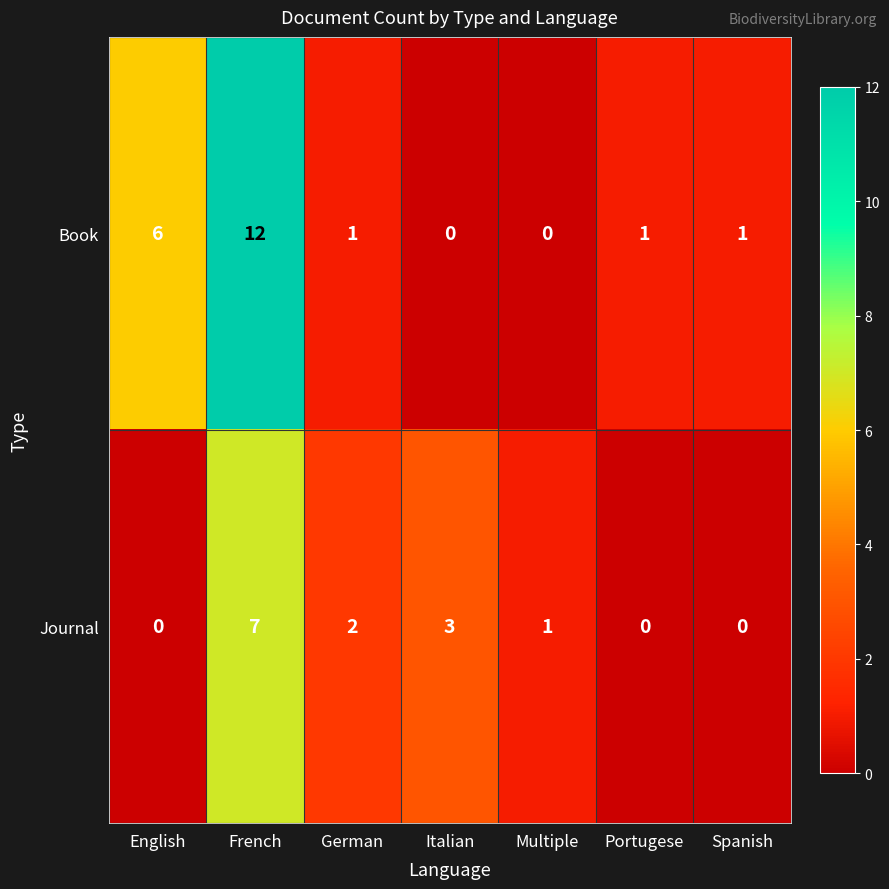

List the series in order of their overall mean, highest first.

Book, Journal